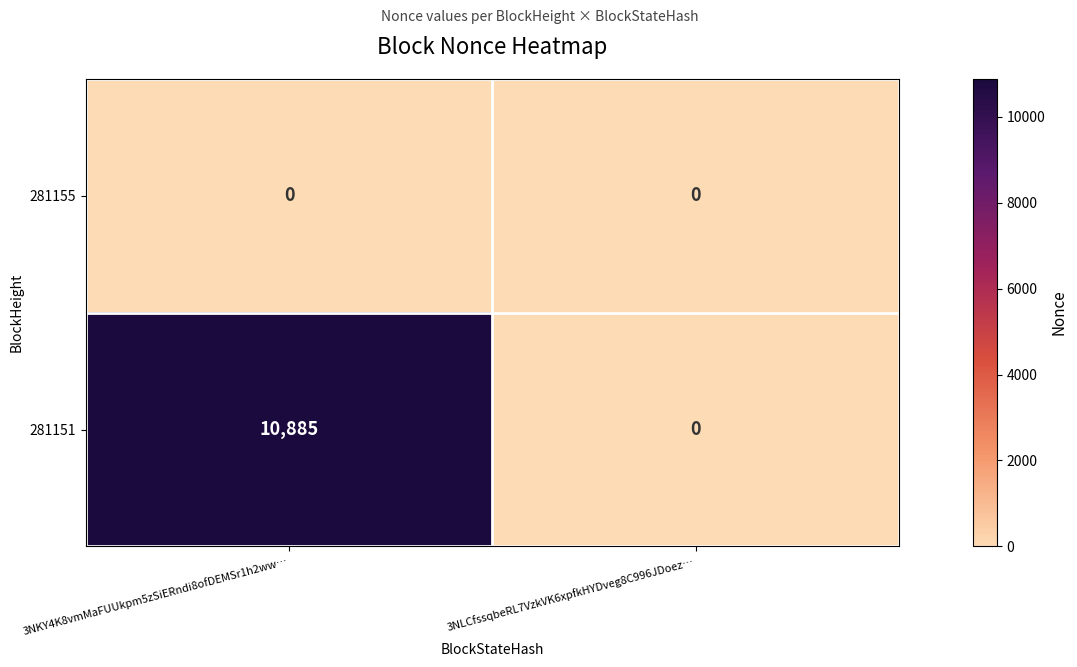

Which series has the widest spread of values?

281151